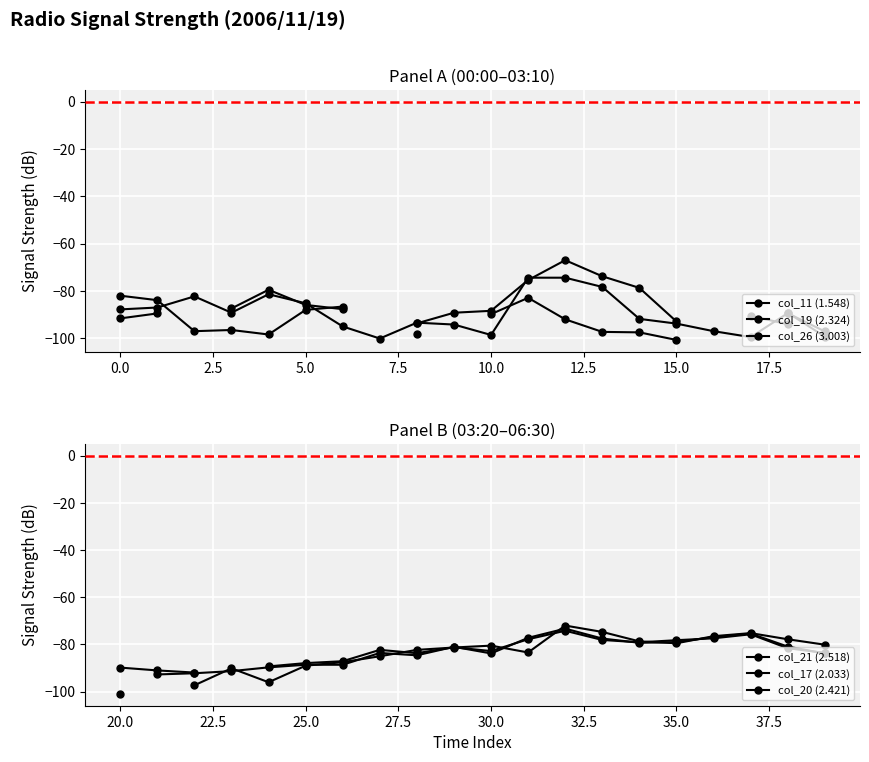

After their last crossing, which series has the higher values: col_17 (2.033) or col_20 (2.421)?

col_17 (2.033)